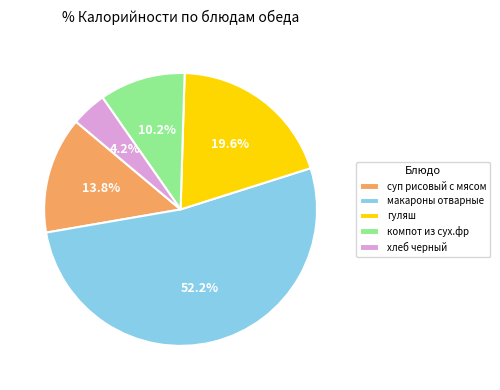

What is the majority slice?

макароны отварные